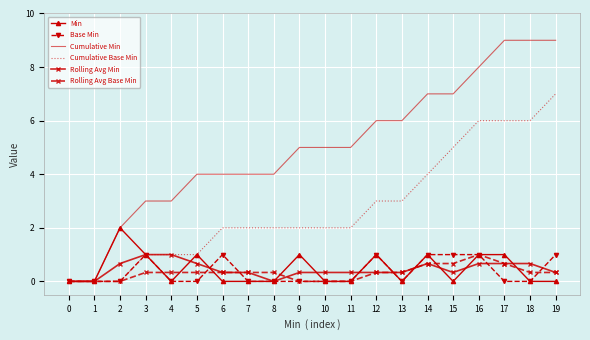

What is the difference between the maximum and minimum values in the Cumulative Min series?

9.0